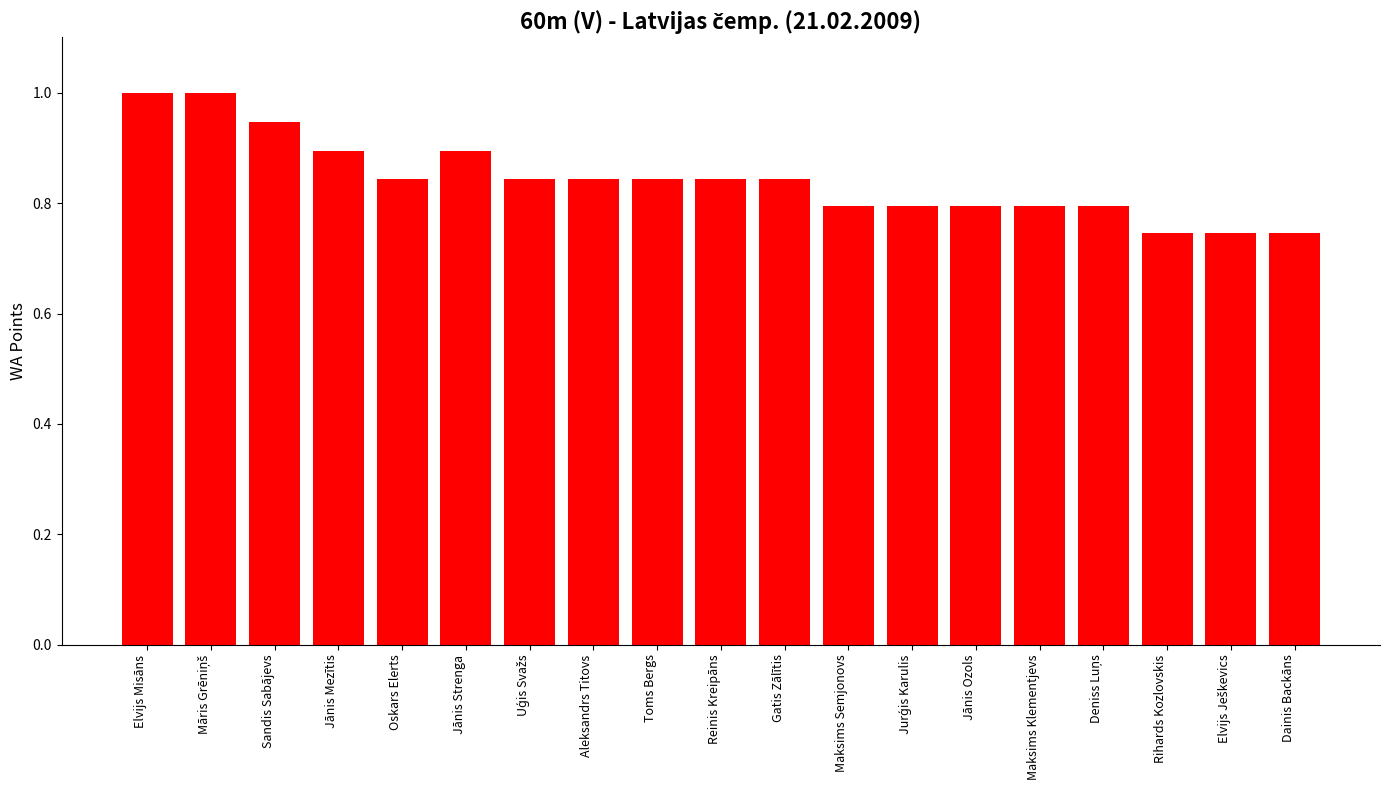

How many categories are shown in the chart?

19